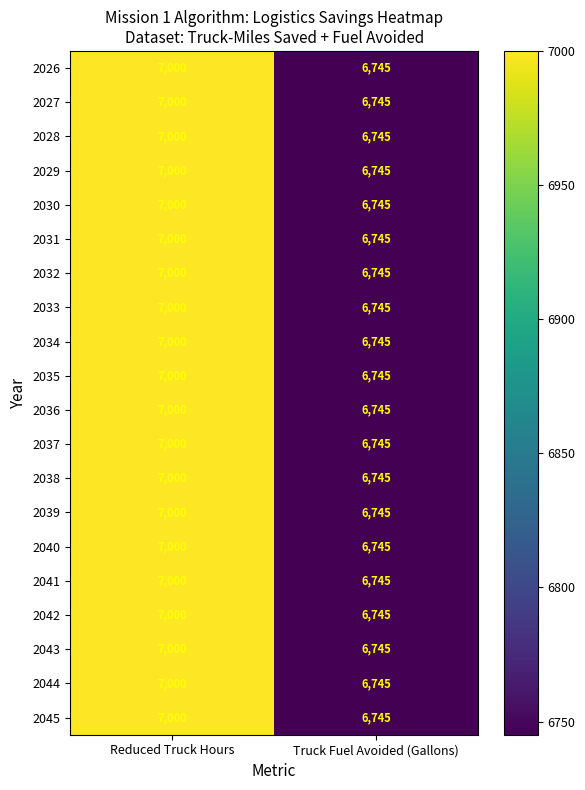

What value does the 2030 series have at Reduced Truck Hours?

7000